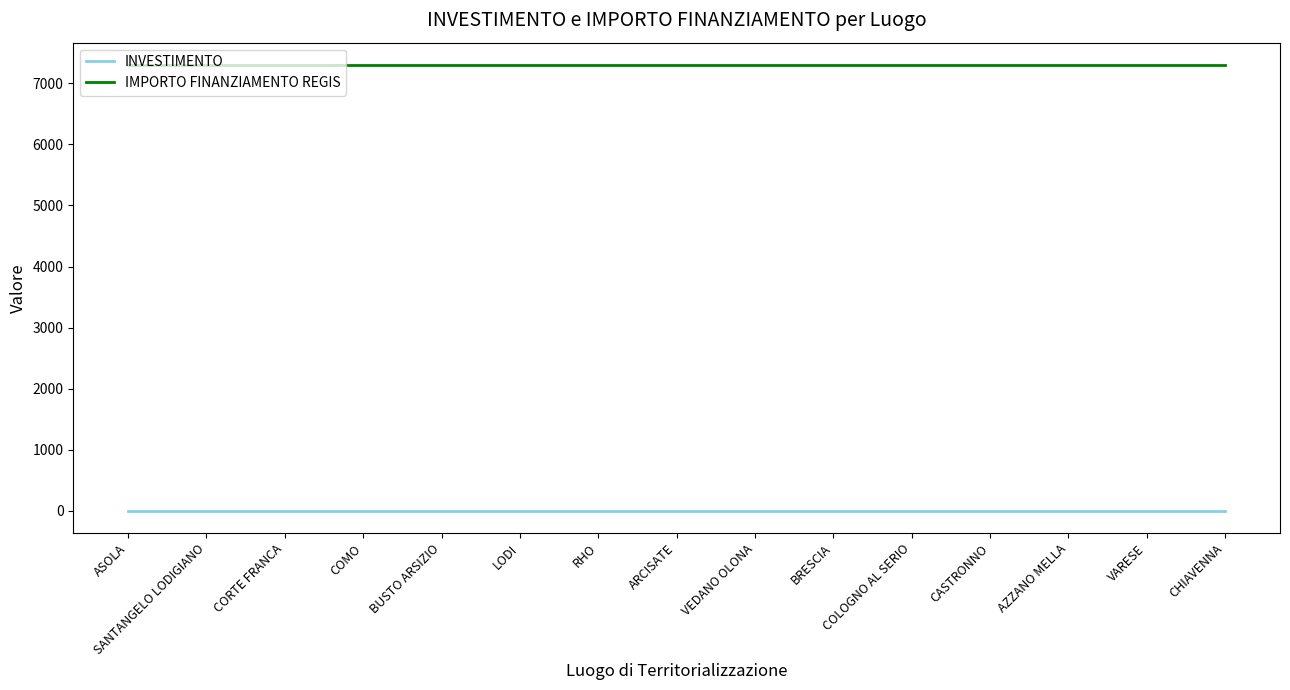

What position from the right is CASTRONNO?

4